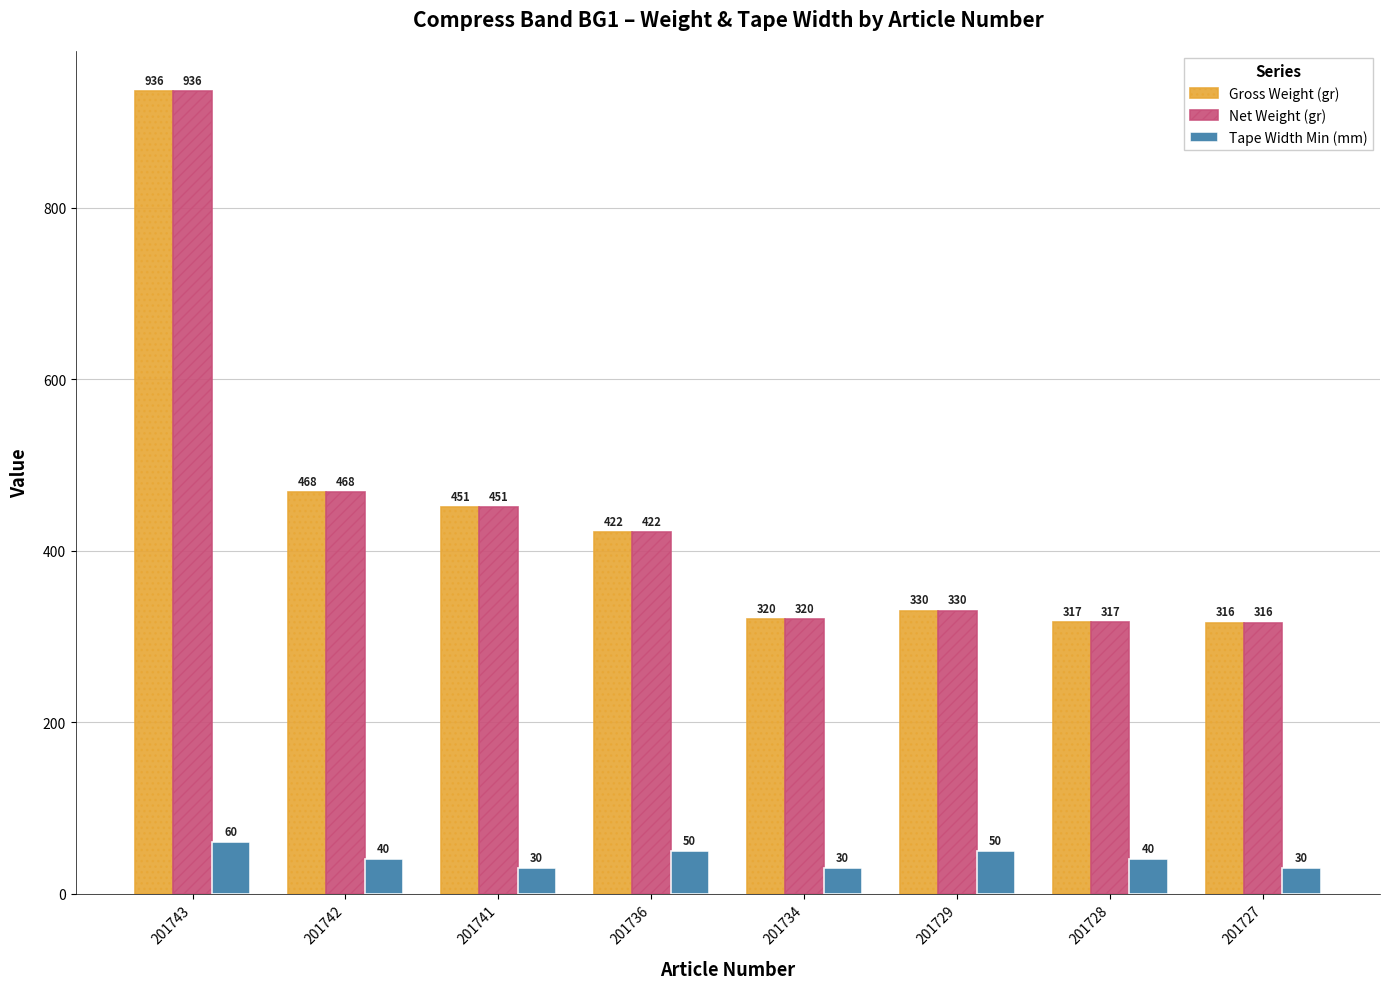

What is the sum of the Net Weight (gr) values at 201734 and 201743?

1256